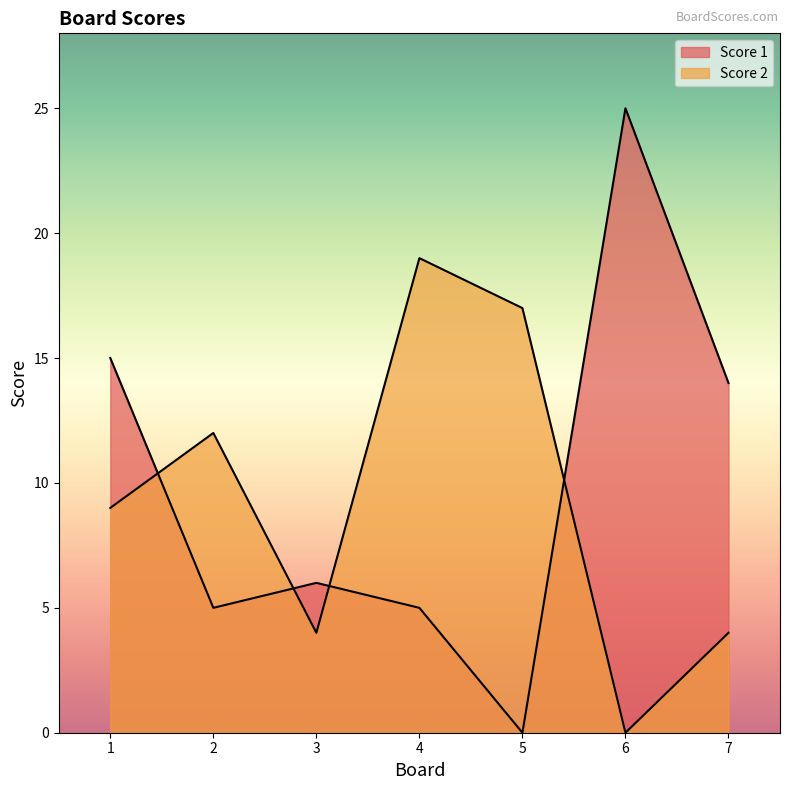

Which series has the largest range (max minus min)?

Score 1